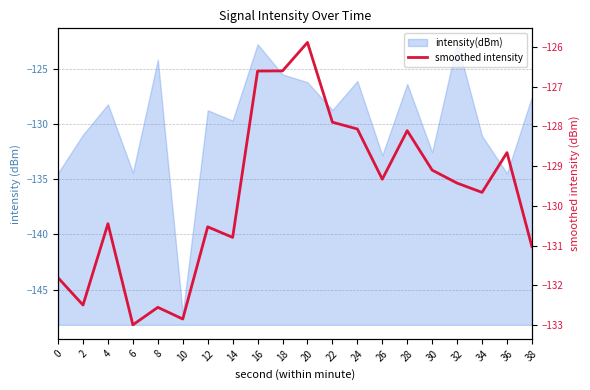

What is the value of the 12th point from the left?

-127.9